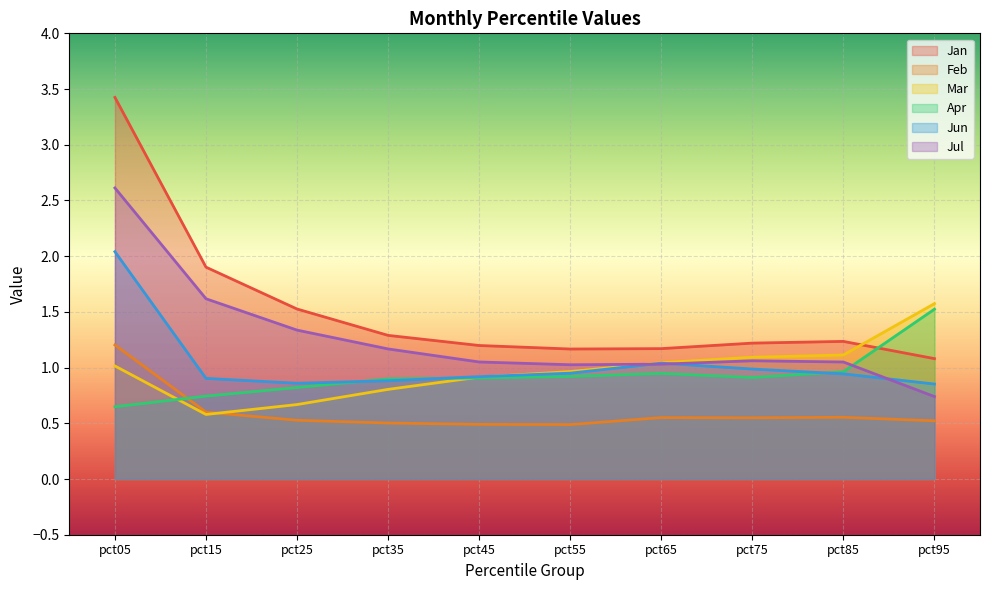

True or false: Jul has a value of 0.6 at pct65.

False